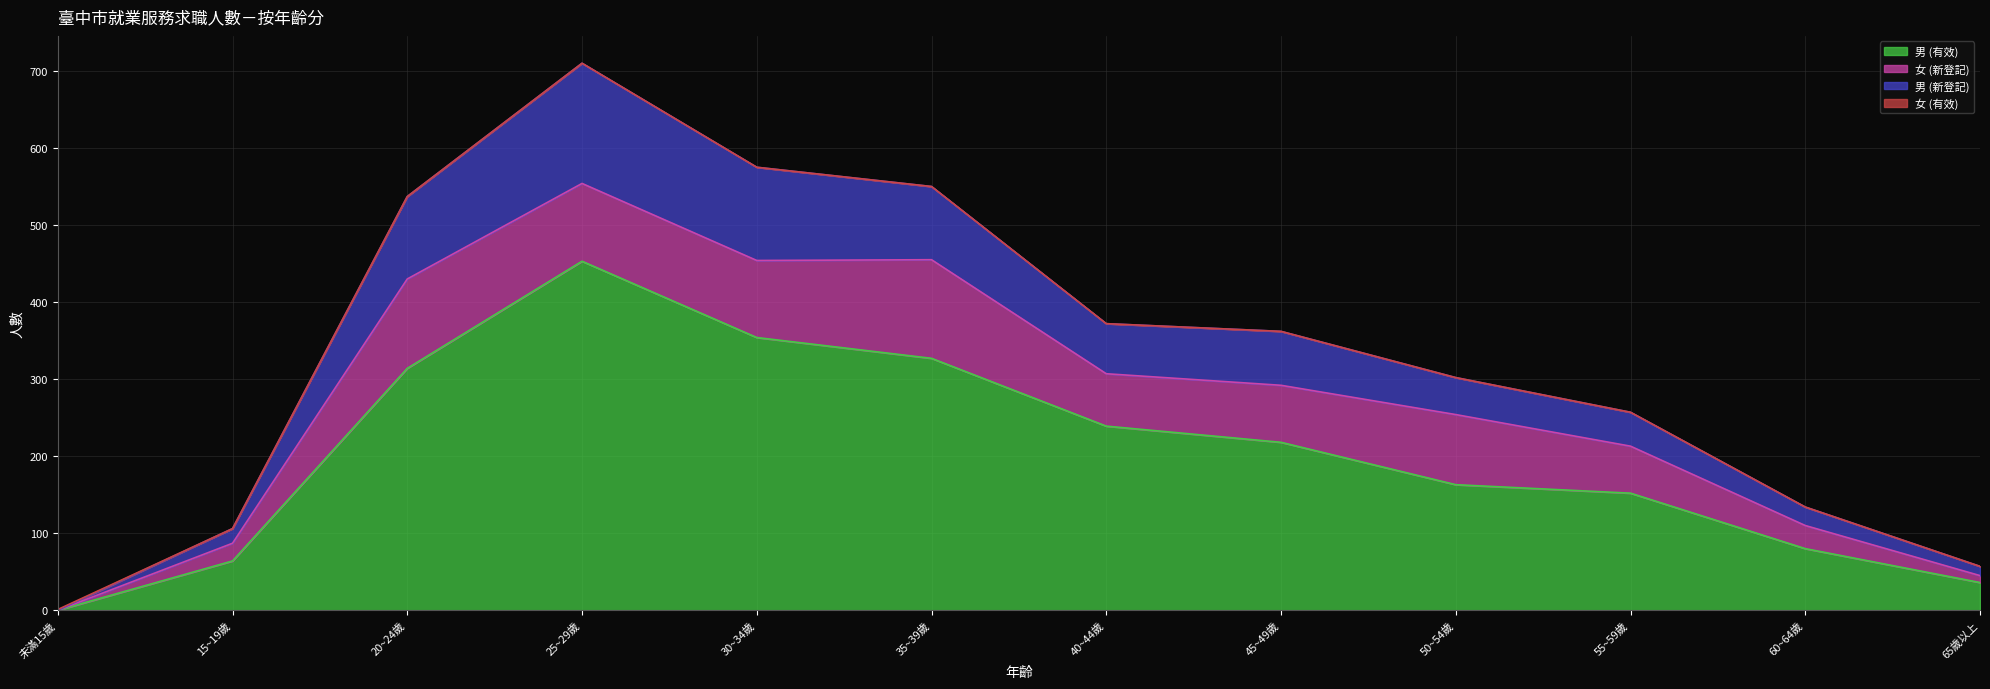

At how many categories does at least one series exceed 104?

10